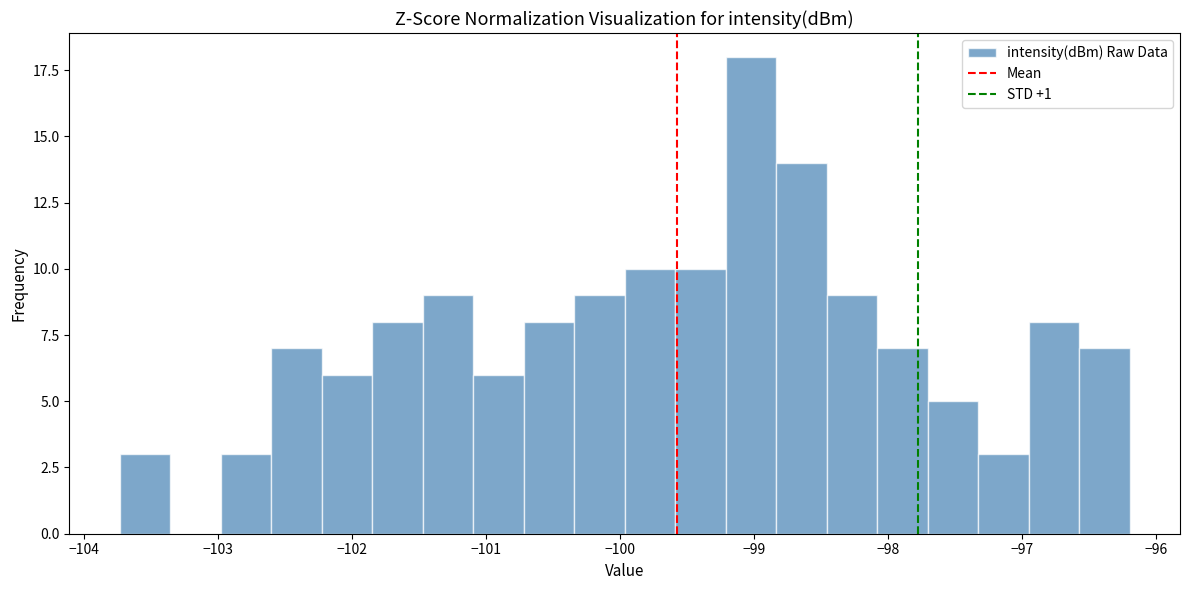

Read against the x-axis, roughly where is the centre of the tallest bar?

-99.0